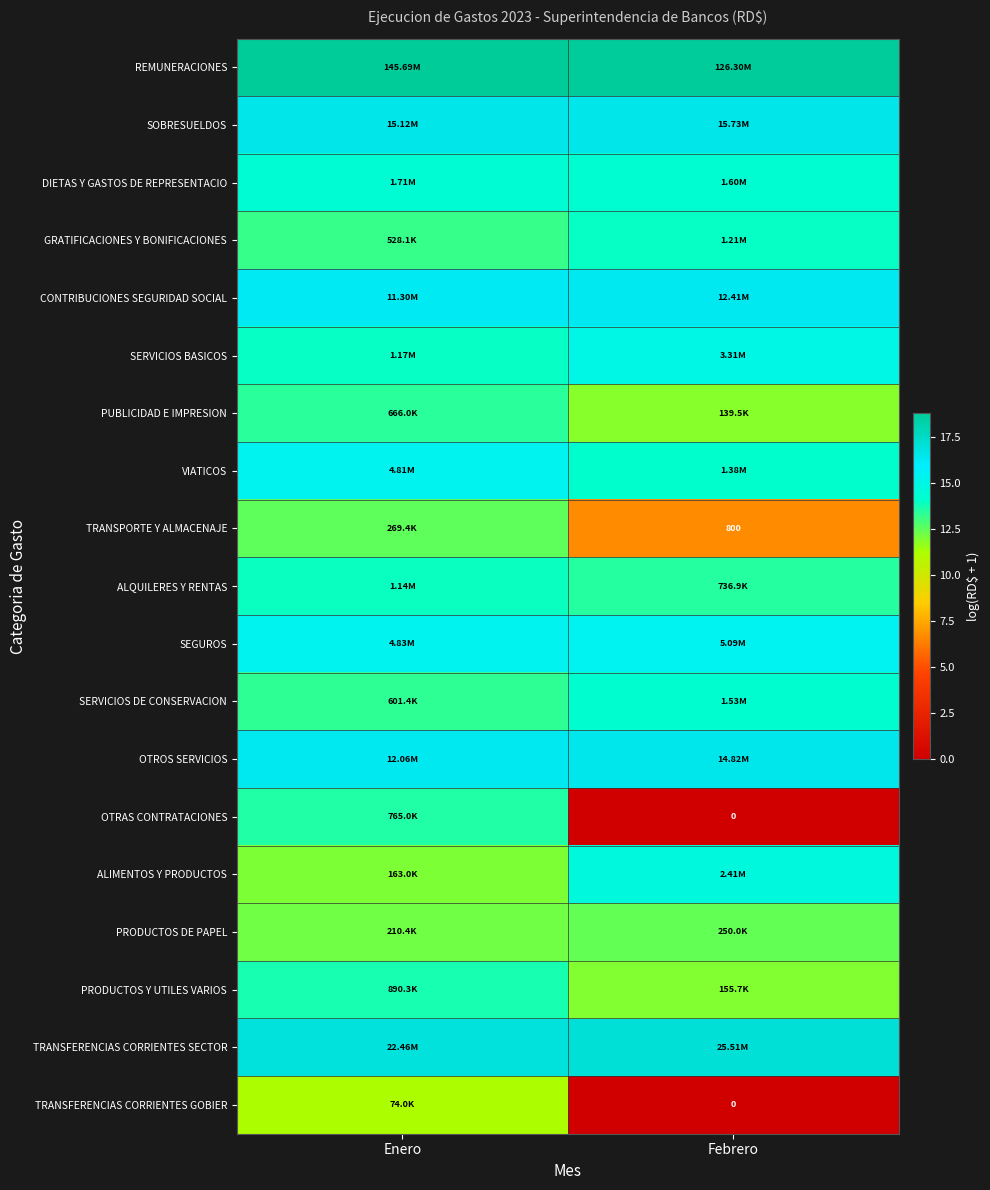

The value of OTRAS CONTRATACIONES at Febrero is 0.0. True or false?

True